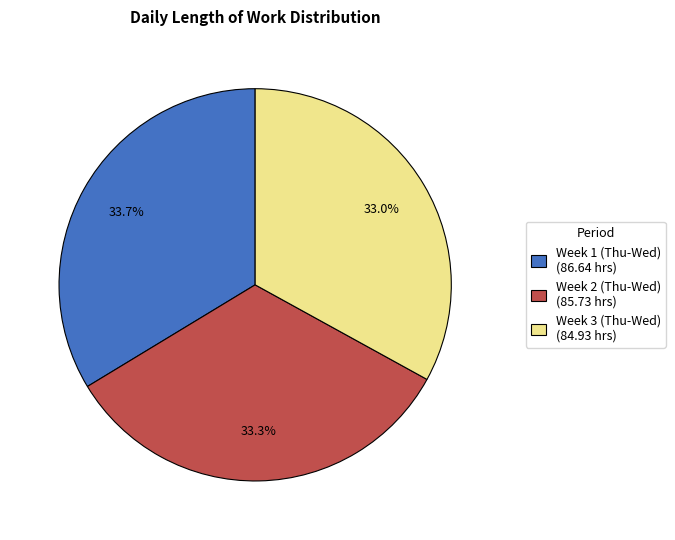

Does Week 2 (Thu-Wed) (85.73 hrs) account for over 50% of the chart?

No